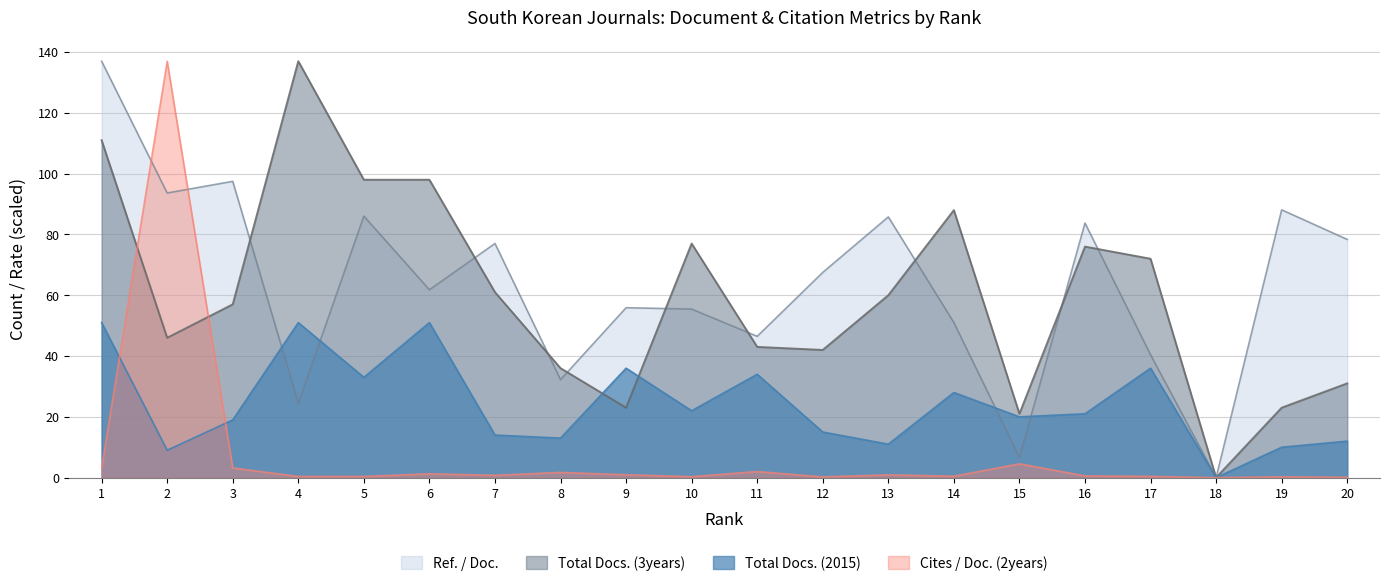

At which category does Total Docs. (2015) reach its first local peak?

4